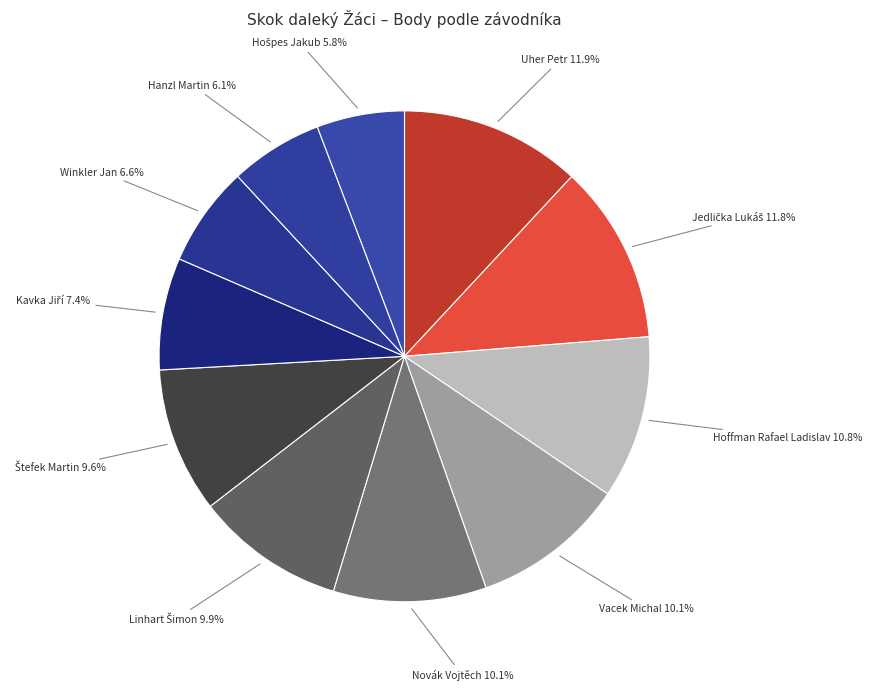

Which slice is the smallest?

Hošpes Jakub